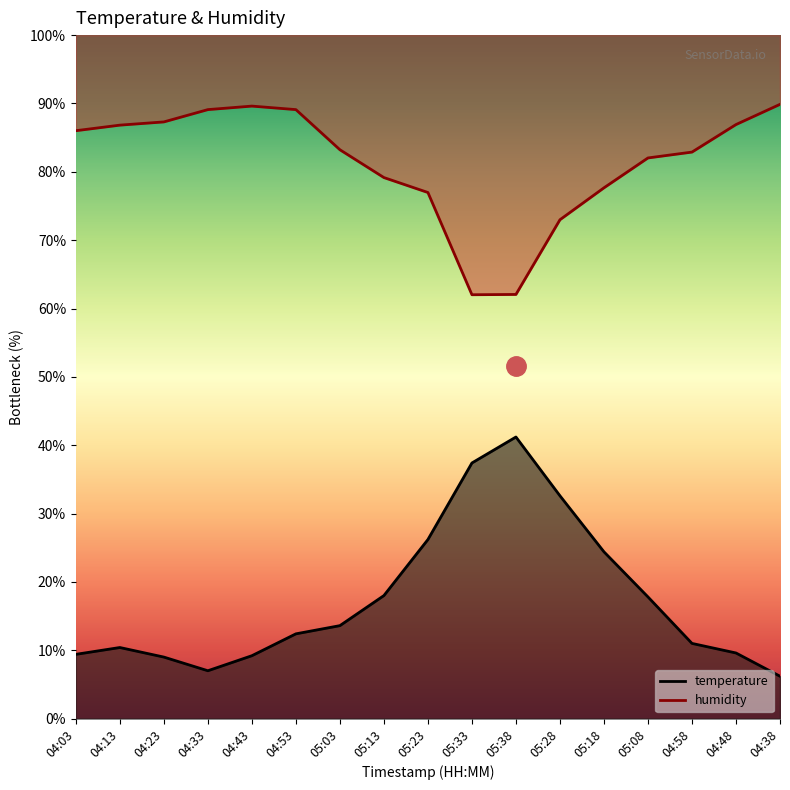

Reading left to right, transcribe all the data shown in this chart.

temperature: 04:03=9.4	04:13=10.4	04:23=9.0	04:33=7.0	04:43=9.2	04:53=12.4	05:03=13.6	05:13=18.0	05:23=26.2	05:33=37.4	05:38=41.2	05:28=32.6	05:18=24.4	05:08=17.8	04:58=11.0	04:48=9.6	04:38=6.2
humidity: 04:03=86.0	04:13=86.8	04:23=87.3	04:33=89.1	04:43=89.6	04:53=89.1	05:03=83.2	05:13=79.2	05:23=77.0	05:33=62.0	05:38=62.1	05:28=73.0	05:18=77.7	05:08=82.0	04:58=82.9	04:48=86.9	04:38=89.9